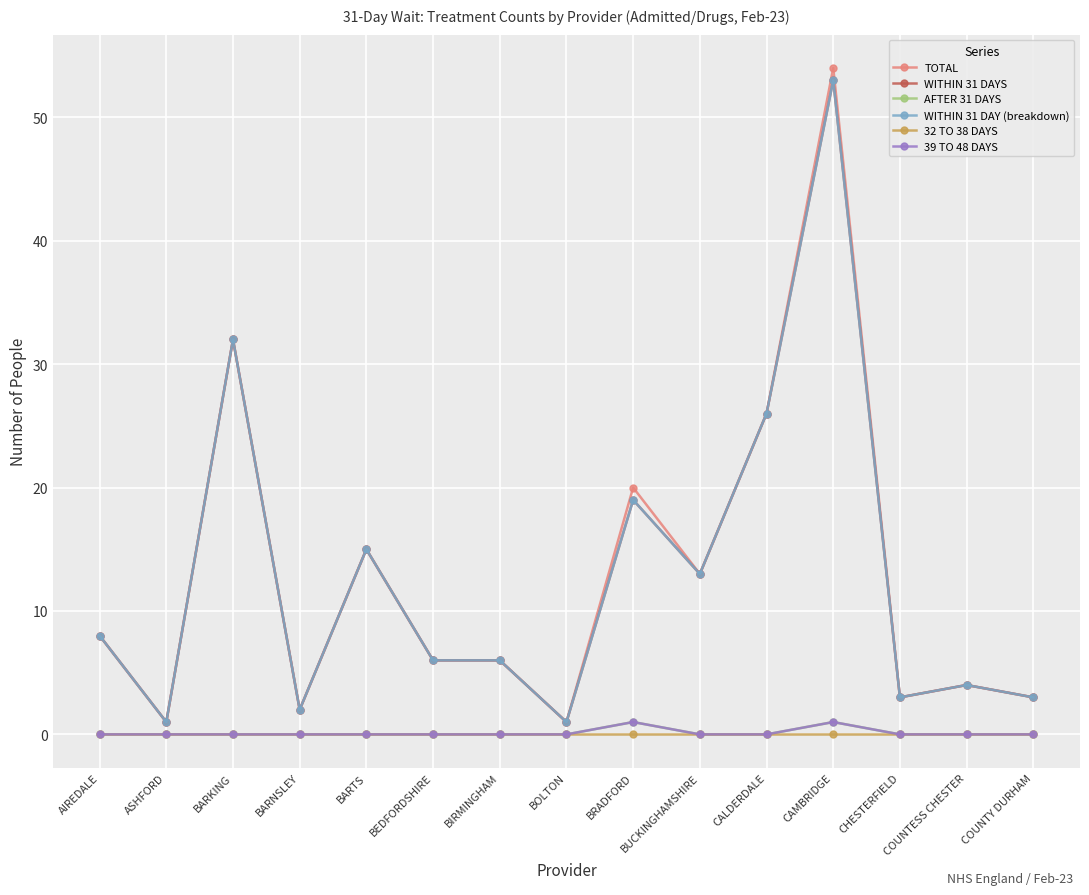

Which series has the largest total across all categories?

TOTAL